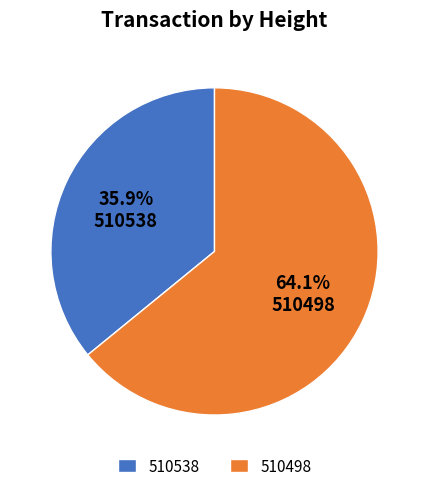

Which slice is the largest?

510498